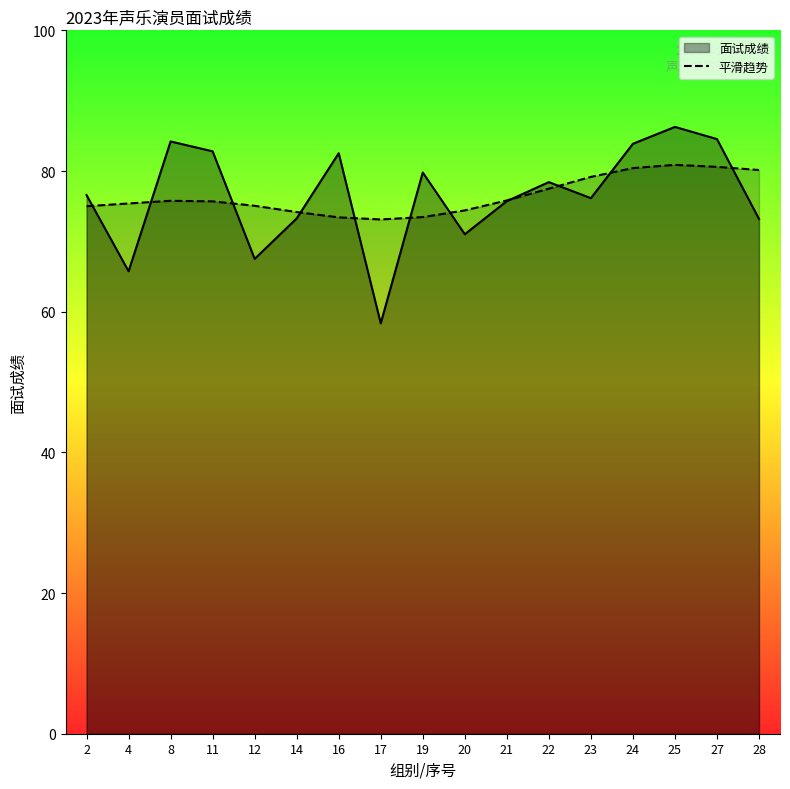

What is the highest value of the 面试成绩 series?

86.3